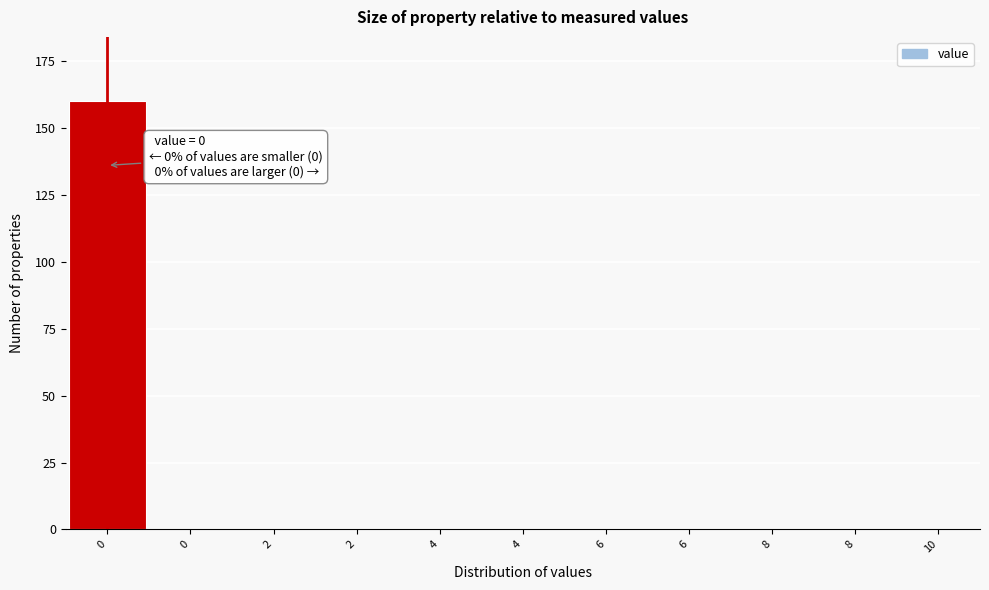

How many categories are shown in the chart?

11